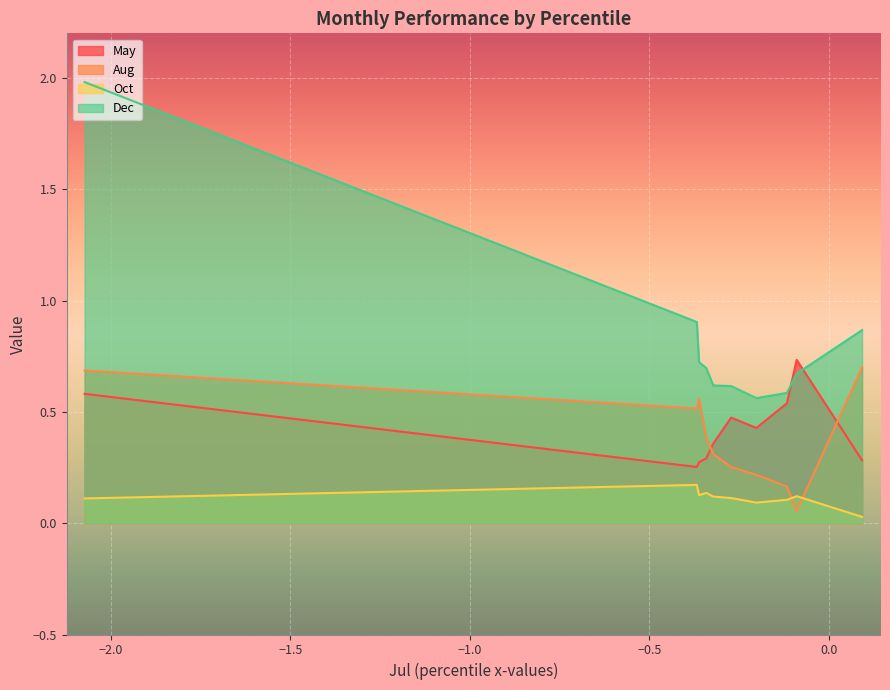

What are all the series names shown in the legend?

May, Aug, Oct, Dec